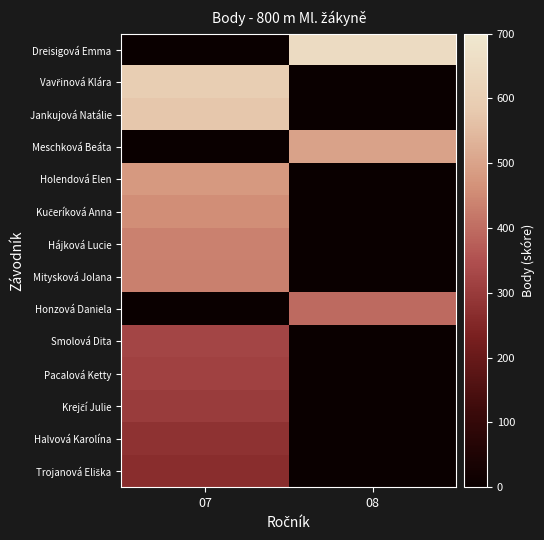

Is the value of Holendová Elen at 07 greater than the value of Hájková Lucie at 07?

Yes